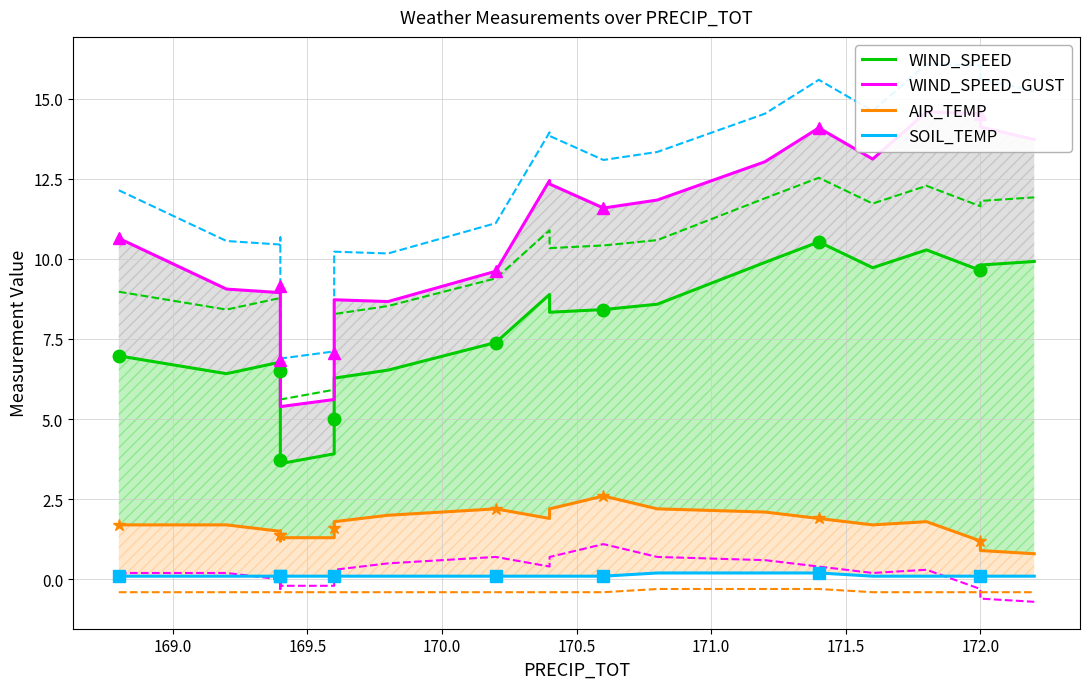

Where is the first local minimum for WIND_SPEED_GUST?

169.5